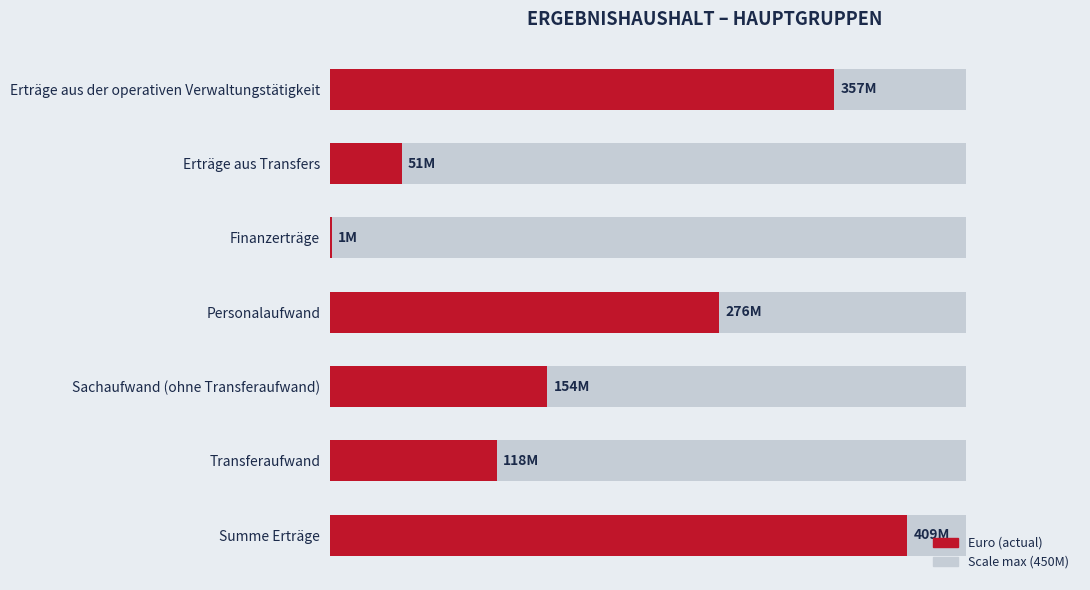

Are the bars horizontal?

Yes